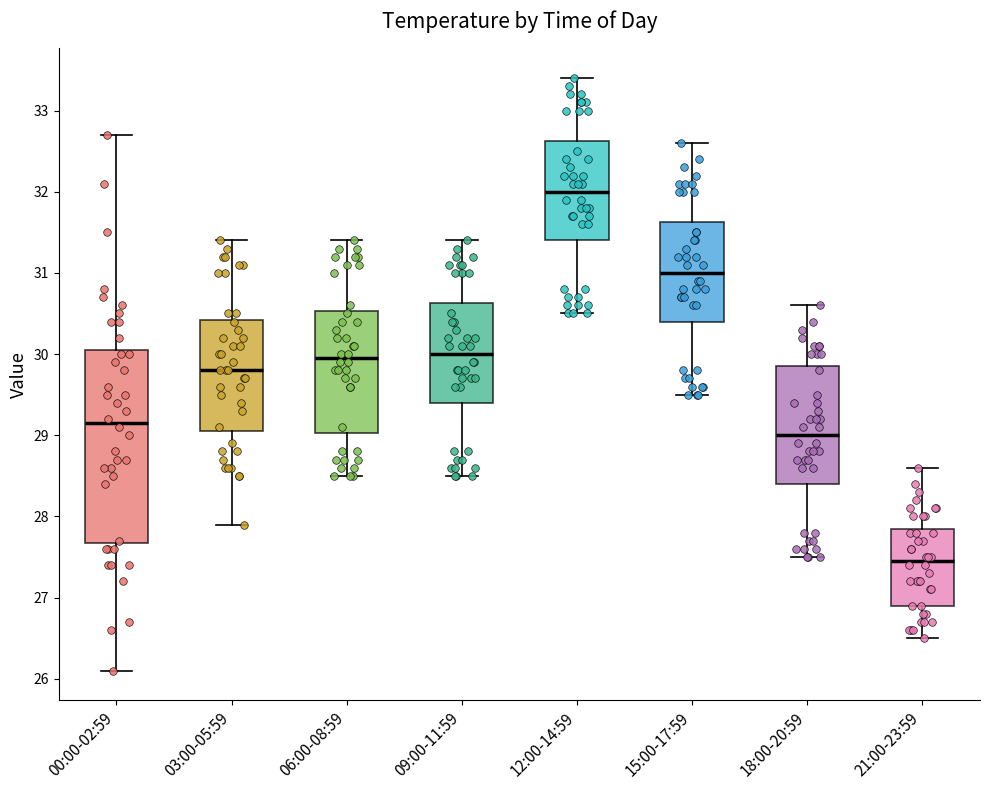

Comparing the boxes themselves (not the whiskers), which one is the tallest?

00:00-02:59